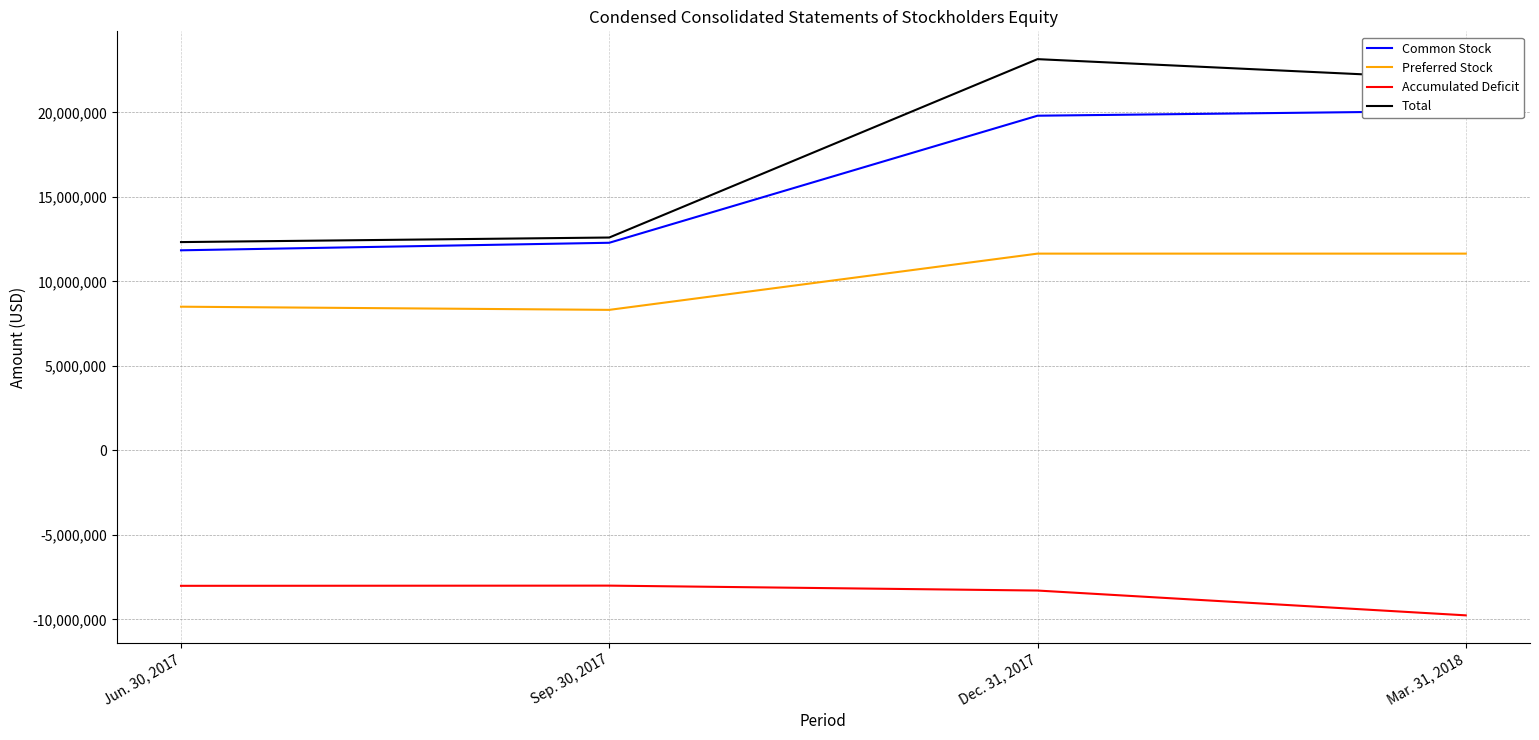

Rank the series at Mar. 31, 2018 from lowest to highest value.

Accumulated Deficit, Preferred Stock, Common Stock, Total